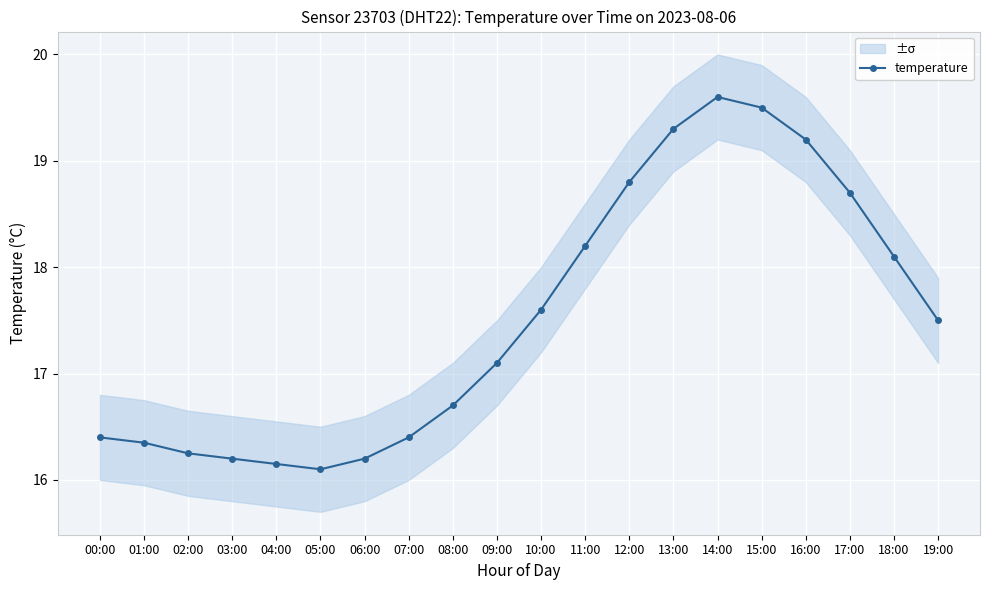

What is the greatest value displayed?

19.6